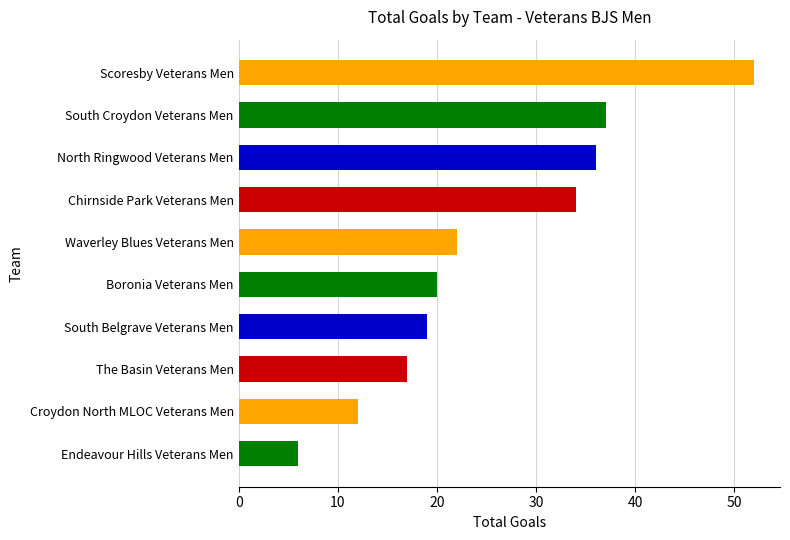

Count the number of categories in the chart.

10